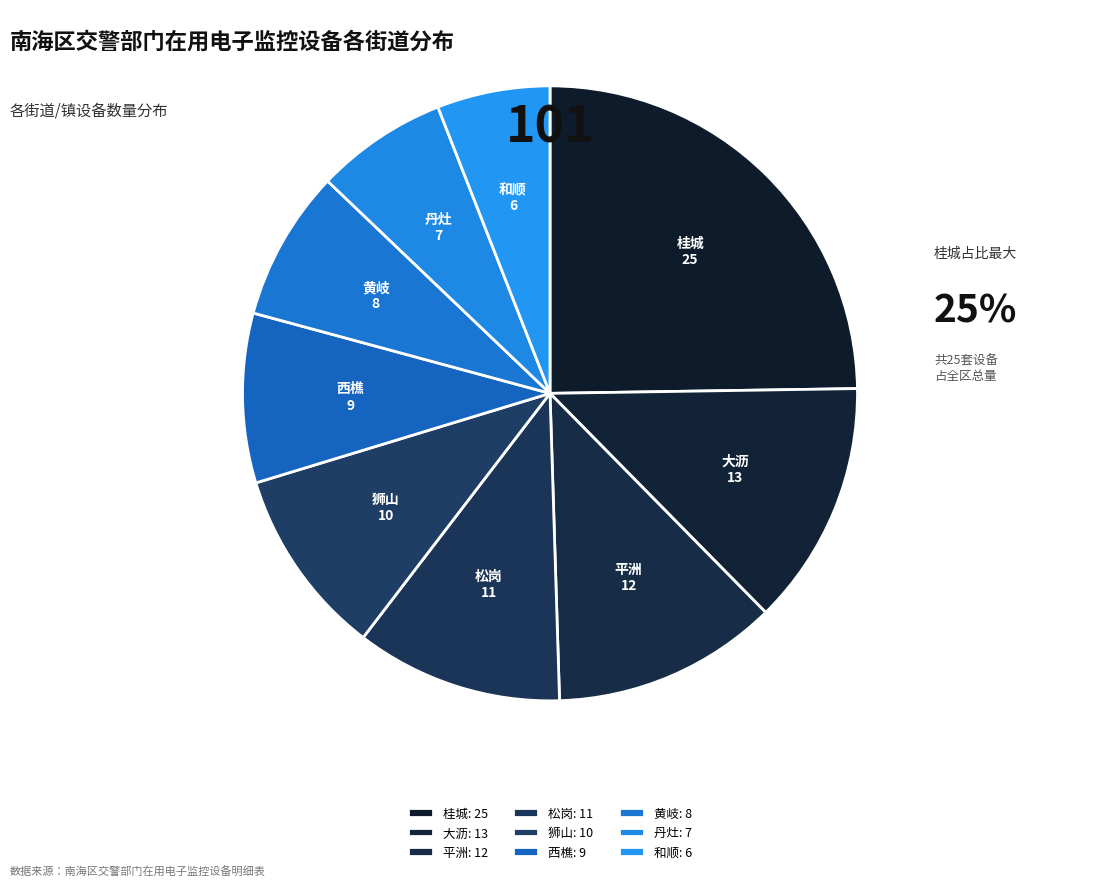

Which slice is the largest?

桂城